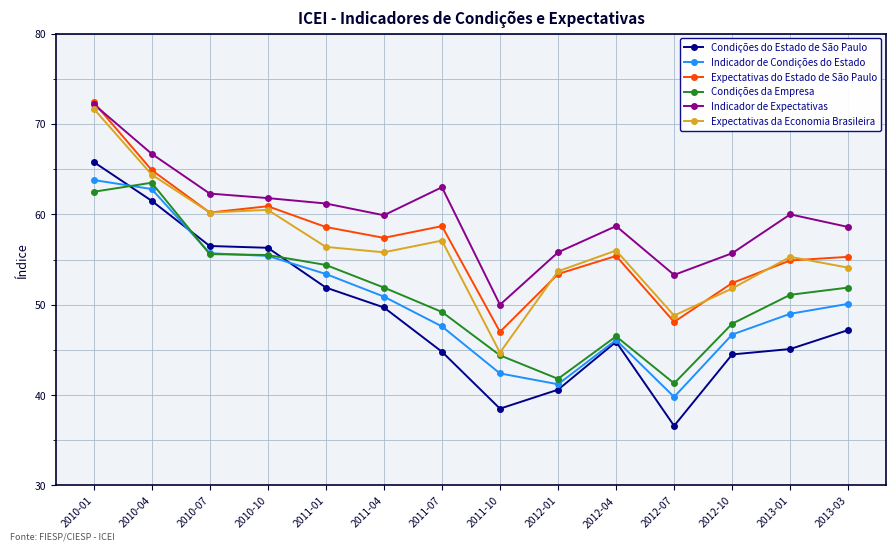

Is it true that Indicador de Condições do Estado equals 50.1 at 2013-03?

True